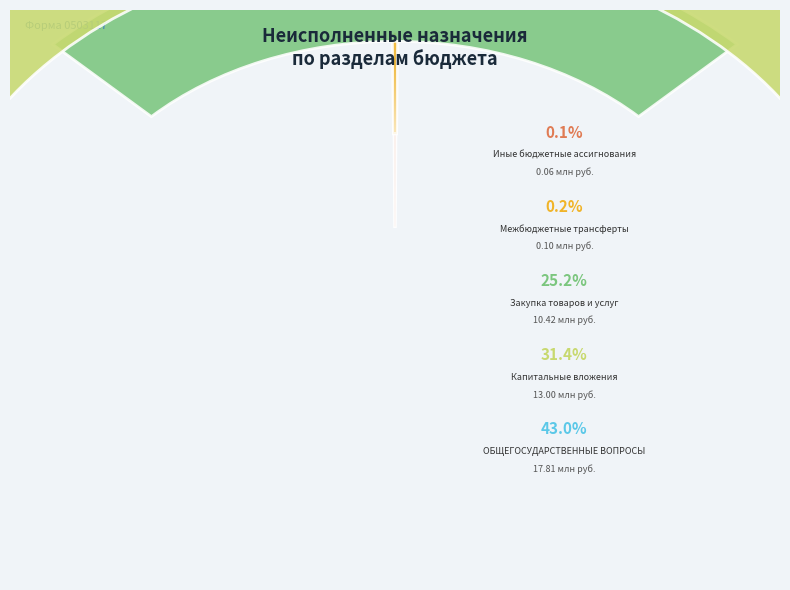

What is the largest slice in the pie chart?

ОБЩЕГОСУДАРСТВЕННЫЕ ВОПРОСЫ